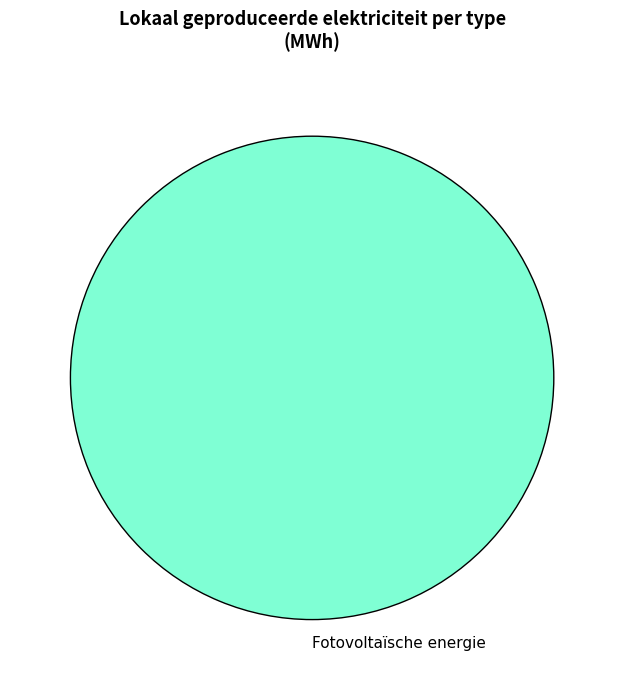

What is the majority slice?

Fotovoltaïsche energie